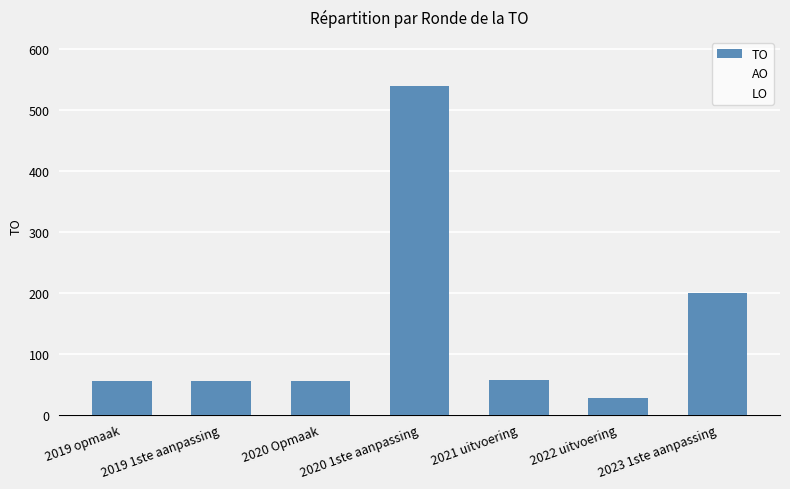

How many data points does each series have?

7